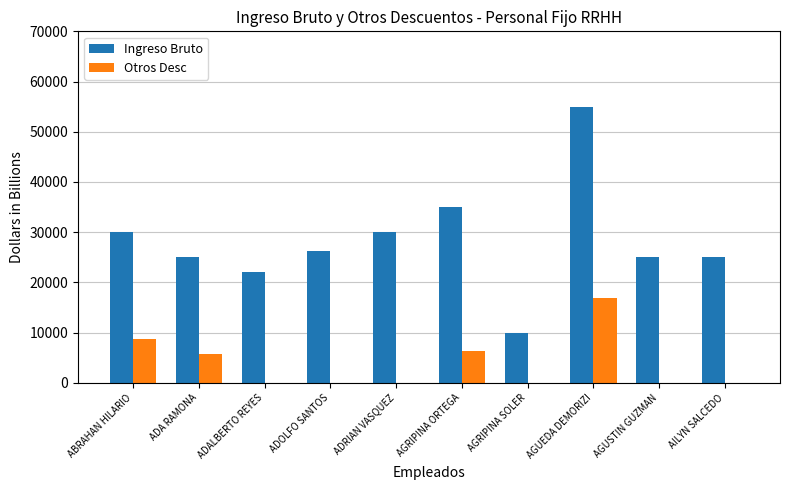

Between ABRAHAN HILARIO and AGUSTIN GUZMAN, which series saw the biggest shift?

Otros Desc